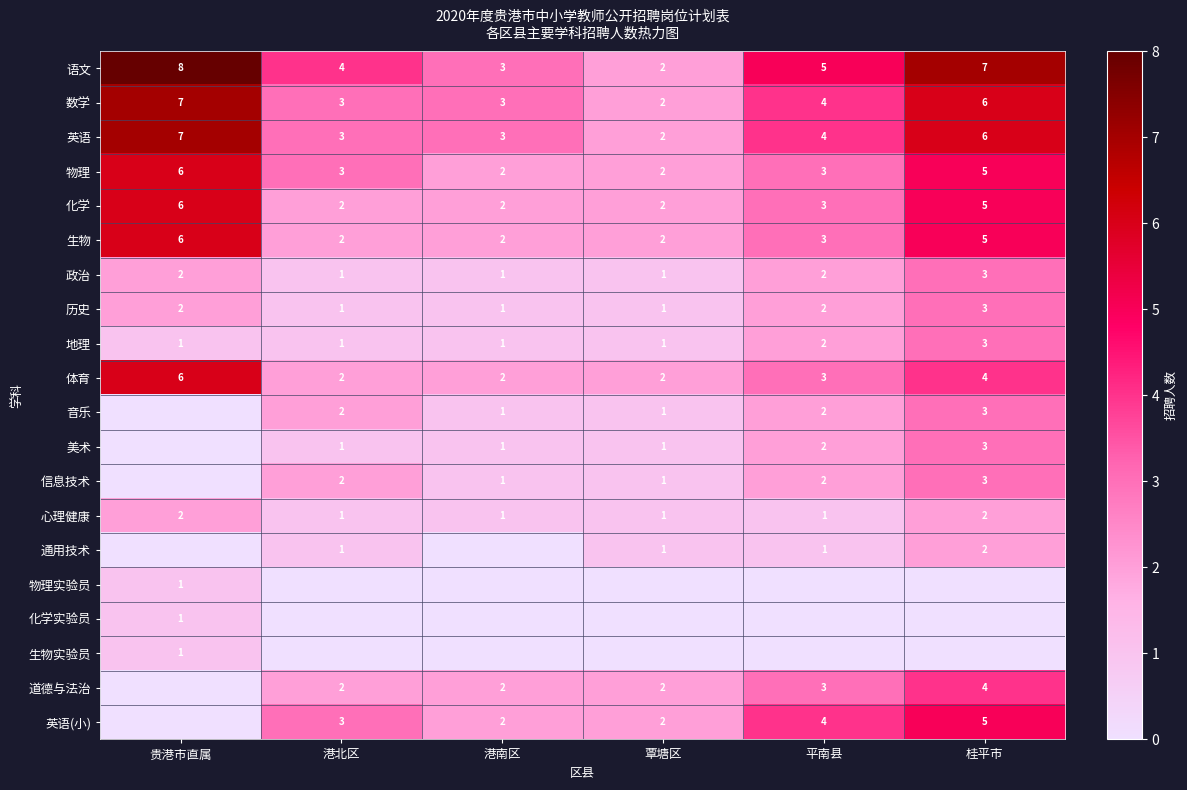

Is it true that 信息技术 equals 3 at 平南县?

False